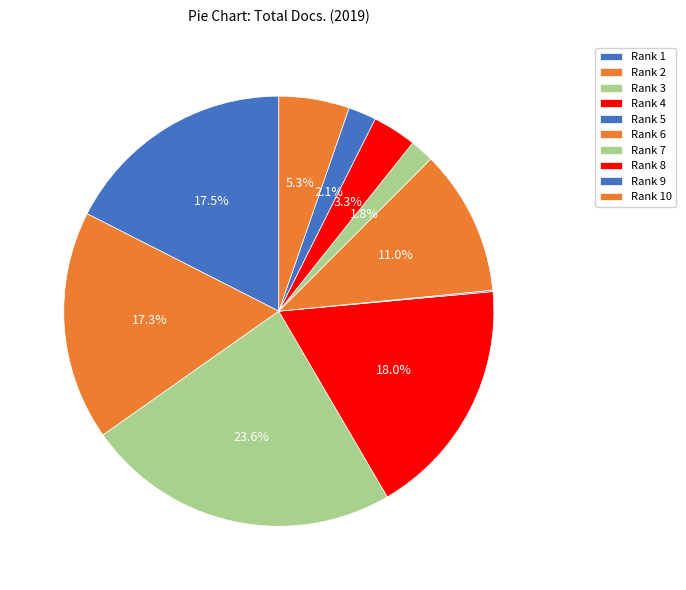

To the nearest percent, what is the combined percentage of Rank 3 and Rank 6?

35%